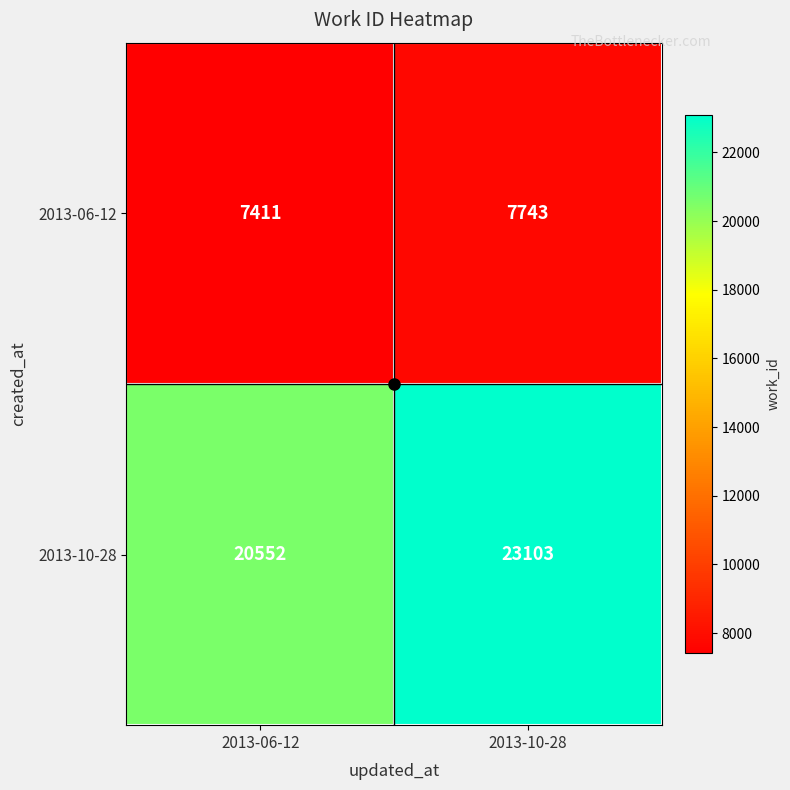

Where is 2013-06-12 nearest to the value 7577?

2013-06-12